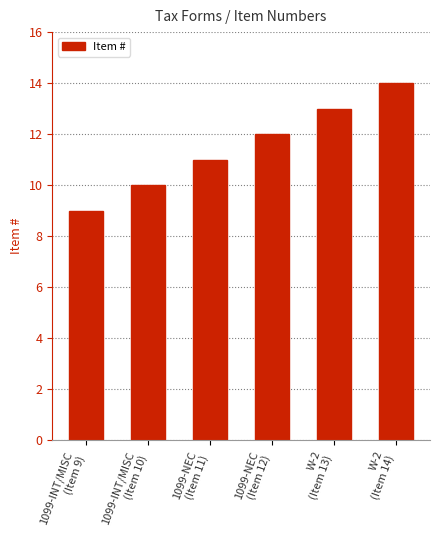

Which label corresponds to the smallest value in the chart?

1099-INT/MISC
(Item 9)